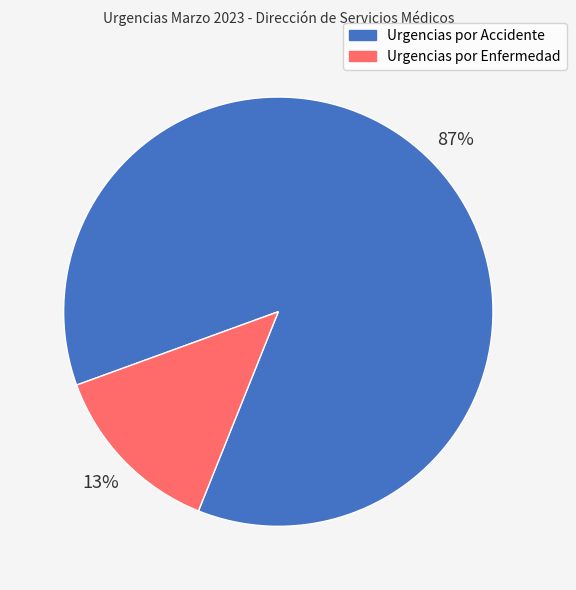

To the nearest percent, what is the average slice percentage?

50%